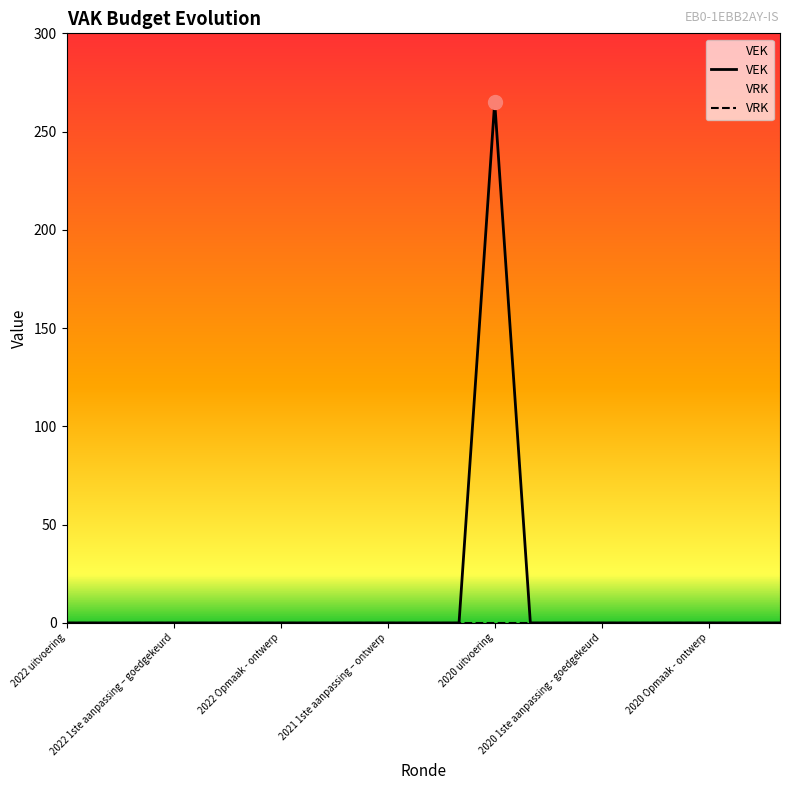

What is the difference between the maximum and minimum values?

265